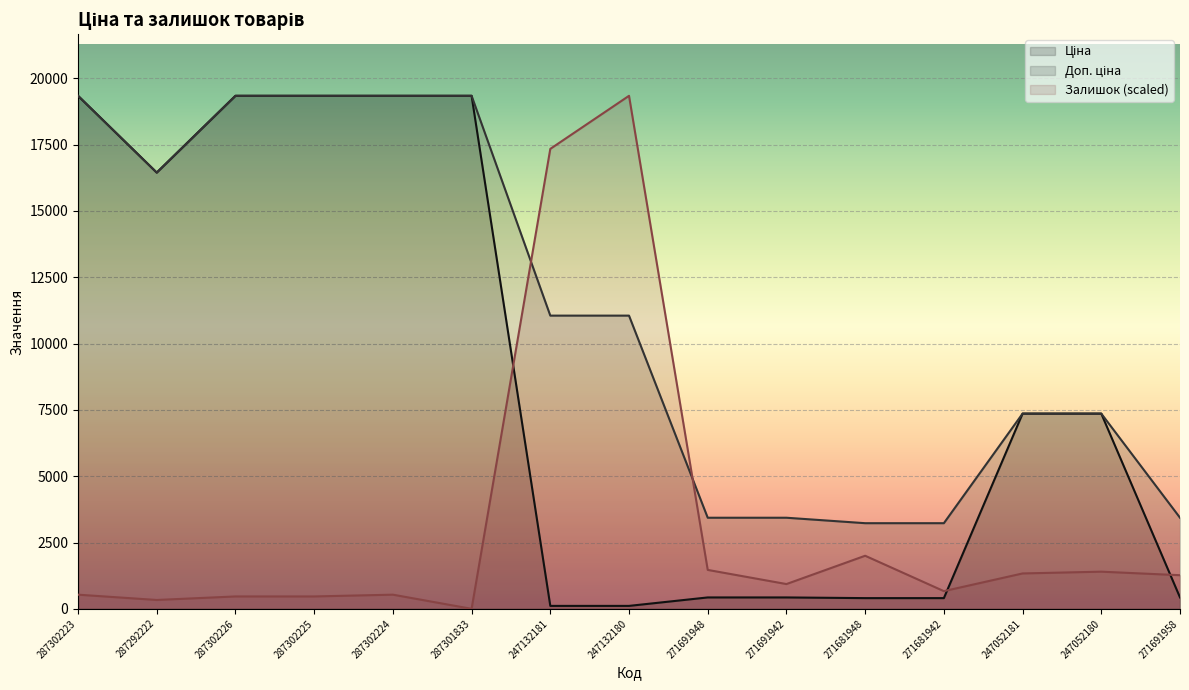

True or false: Ціна has more than 1 points higher than both neighbors.

False